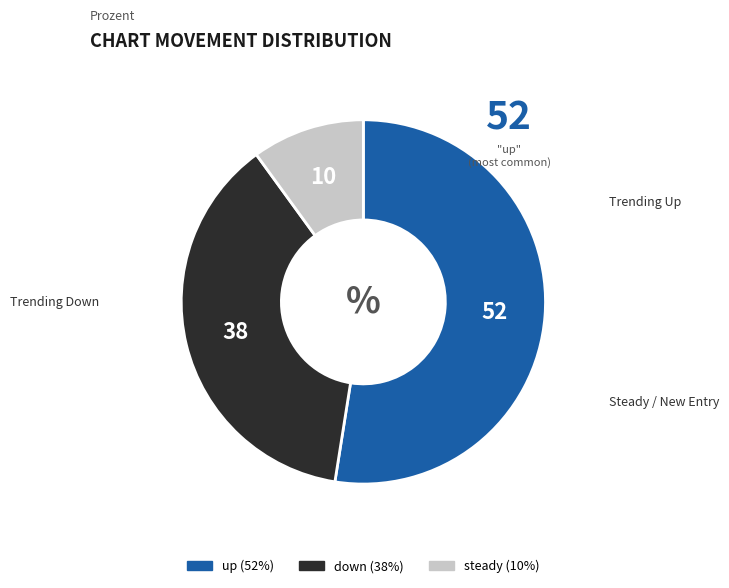

To the nearest percent, what is the average slice percentage?

33%